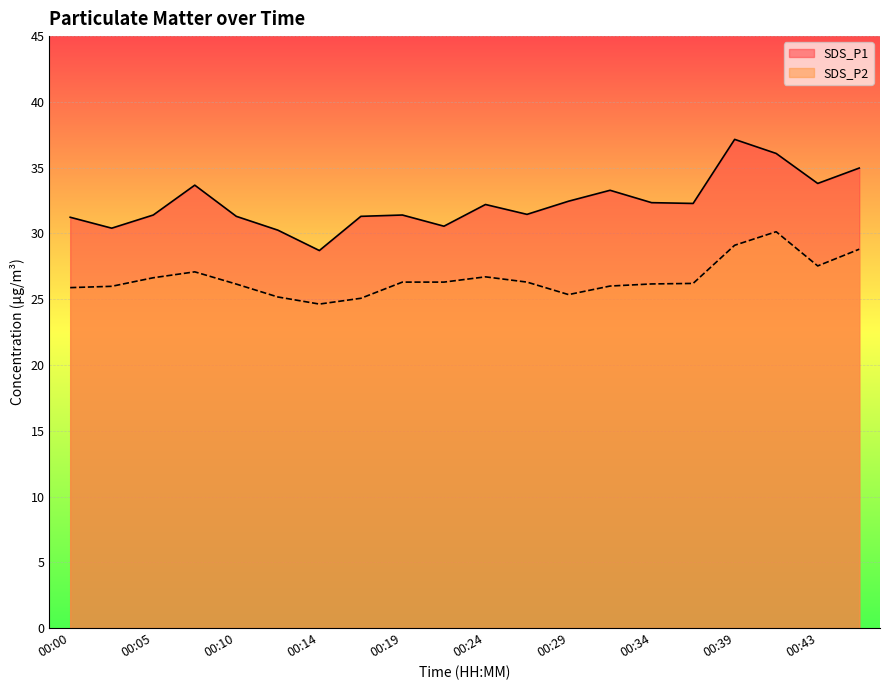

Reading left to right, what are all the values shown in this chart?

SDS_P1: 31.2	30.4	31.4	33.7	31.3	30.2	28.7	31.3	31.4	30.6	32.2	31.4	32.5	33.3	32.3	32.3	37.1	36.1	33.8	35.0
SDS_P2: 25.9	26.0	26.6	27.1	26.1	25.2	24.6	25.1	26.3	26.3	26.7	26.3	25.4	26.0	26.2	26.2	29.1	30.1	27.5	28.8